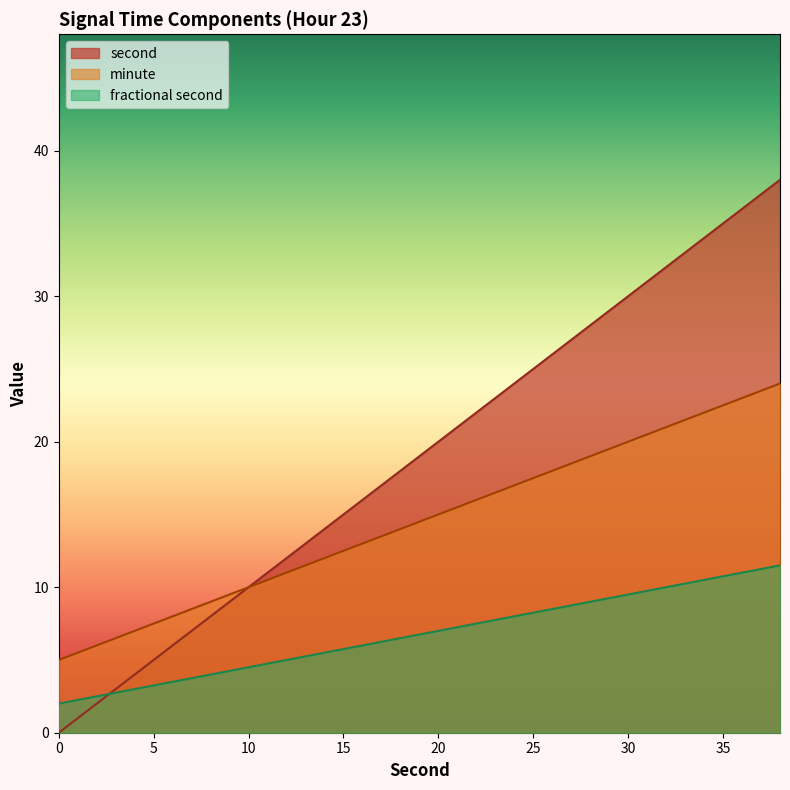

How many distinct data groups are displayed?

3